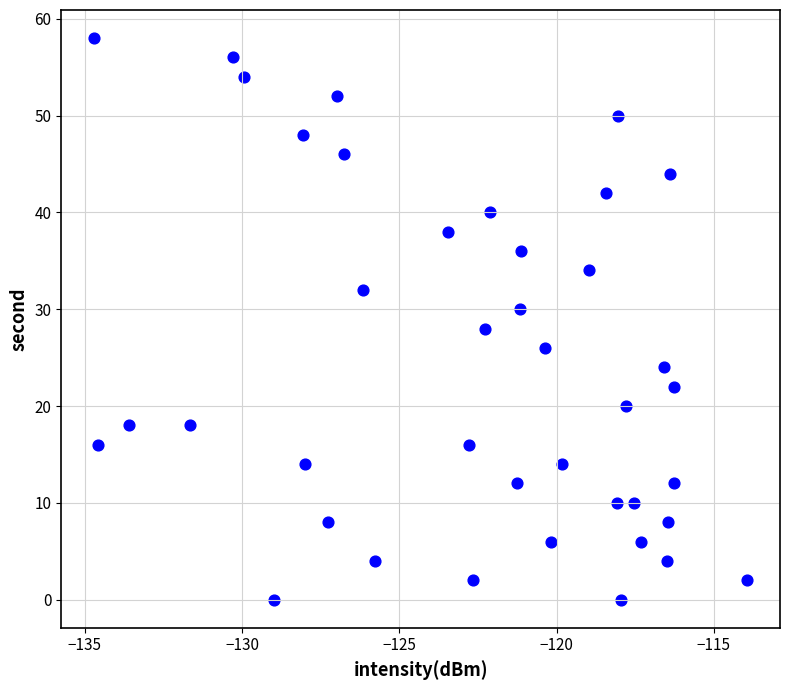

What is the range of Y values (max minus min)?

58